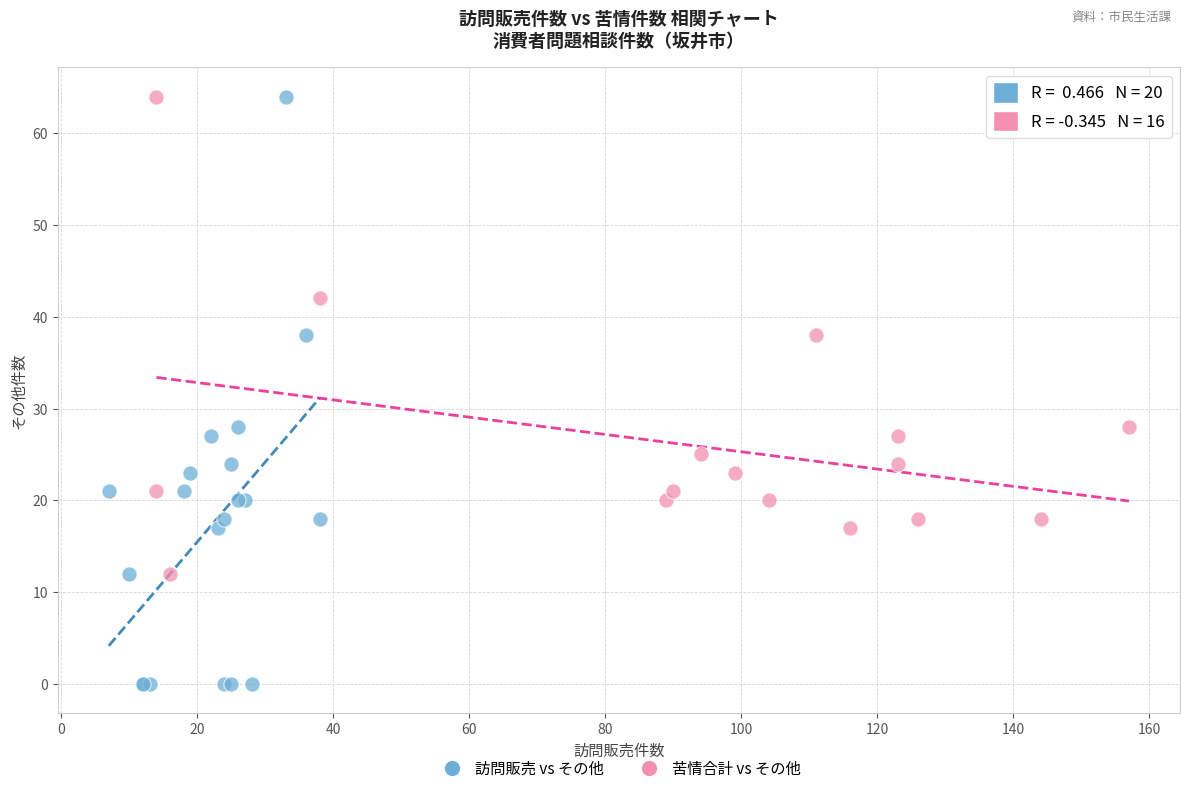

Which series has the largest Y range (max minus min)?

訪問販売 vs その他